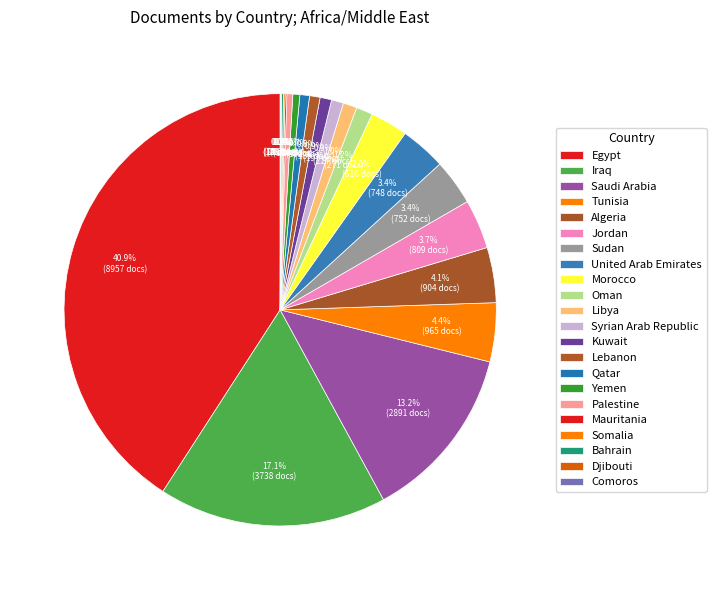

How many segments does this pie chart have?

22